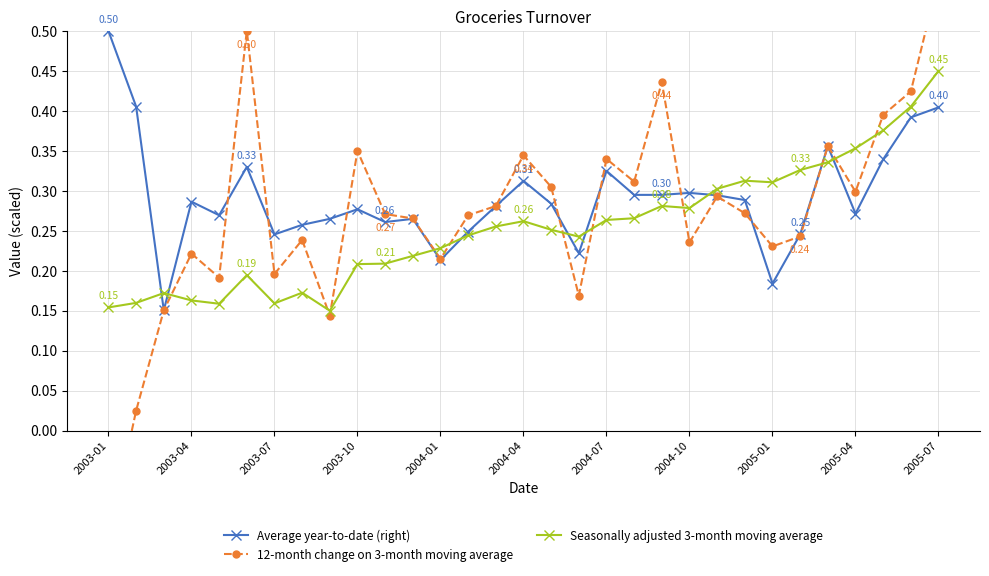

True or false: Seasonally adjusted 3-month moving average has more than 1 points higher than both neighbors.

True